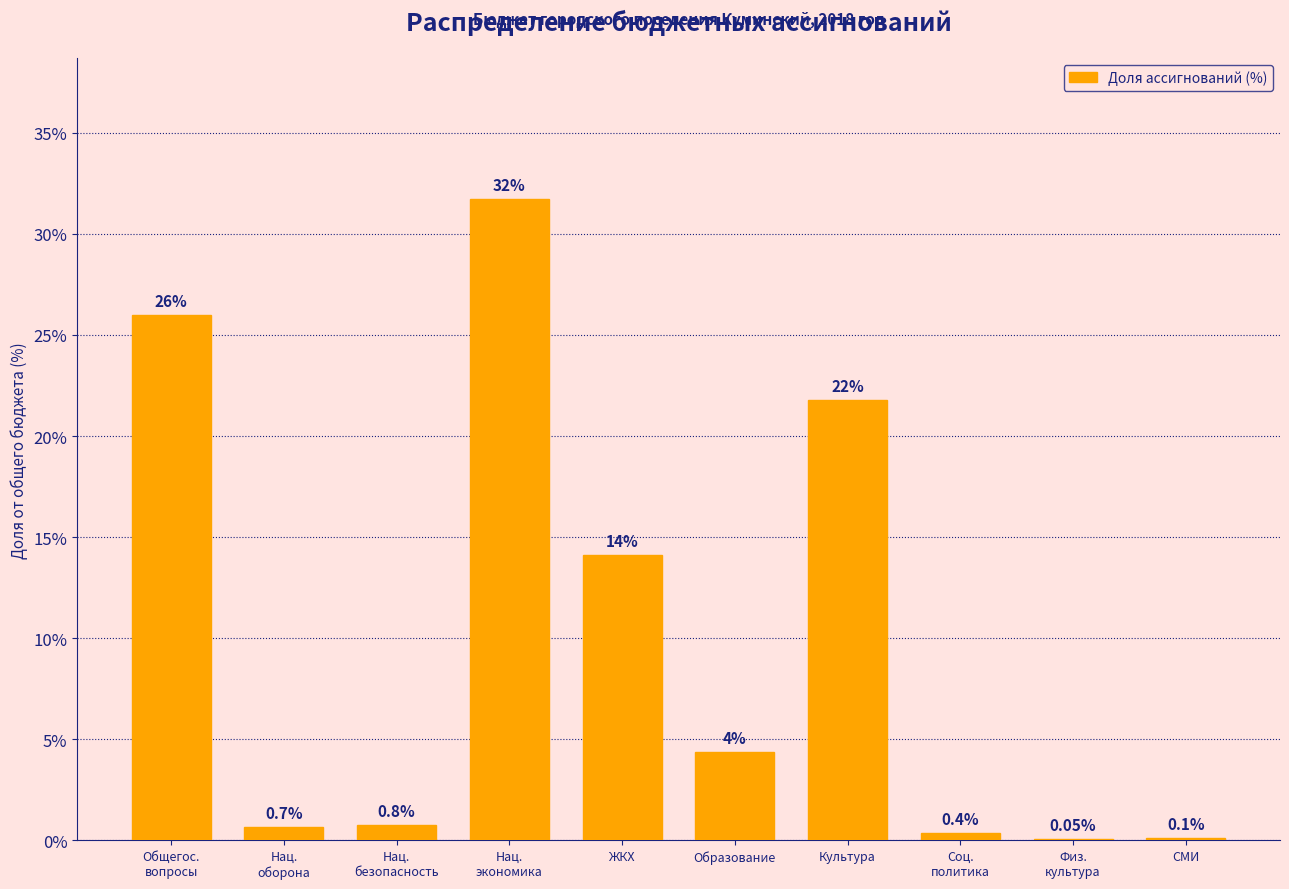

What is the sum of all values?

100.0